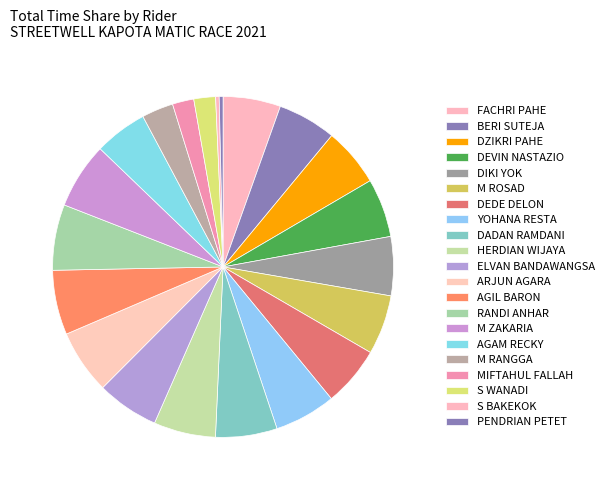

Combined, do FACHRI PAHE and M ROSAD account for over 50%?

No